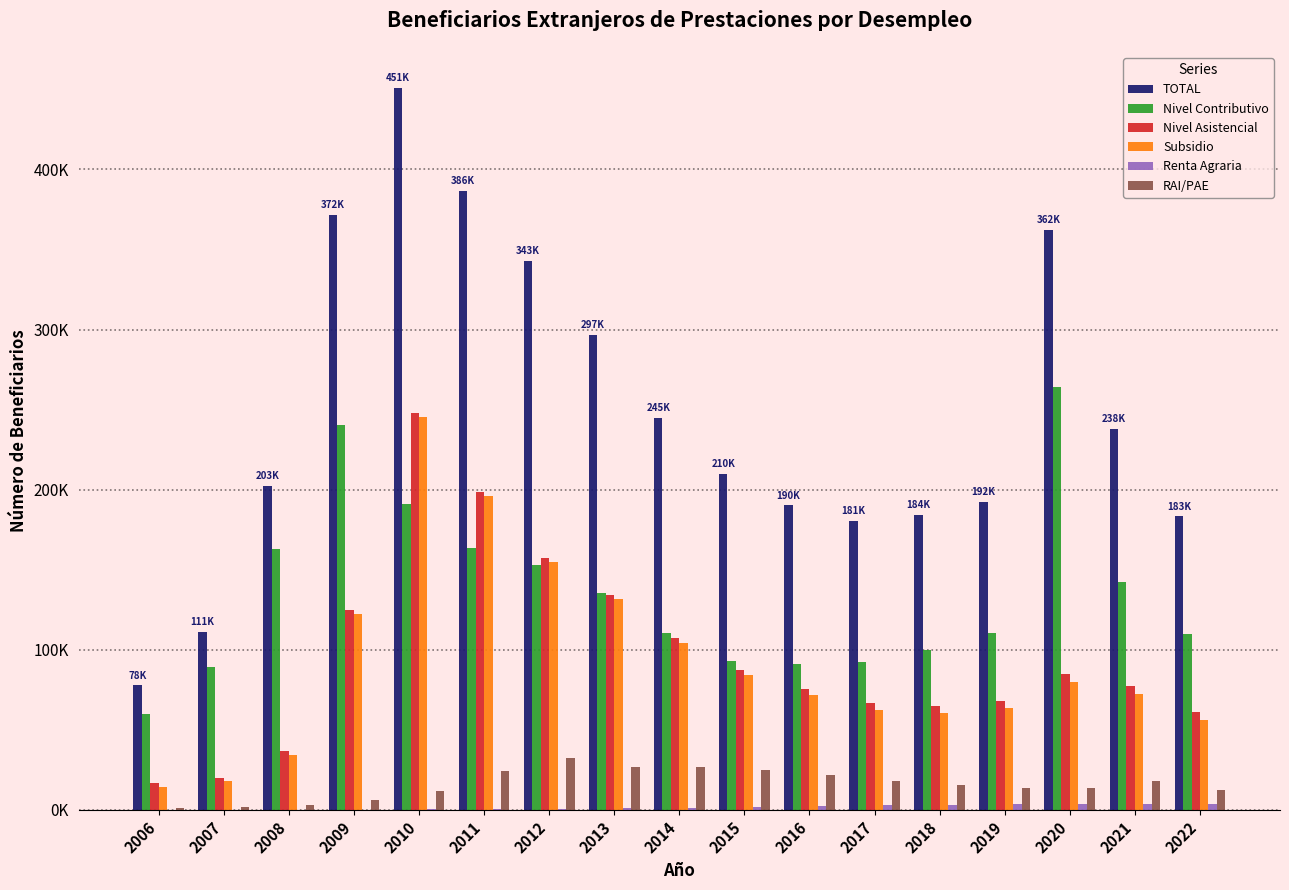

Are the bars grouped side by side (vs. stacked)?

Yes